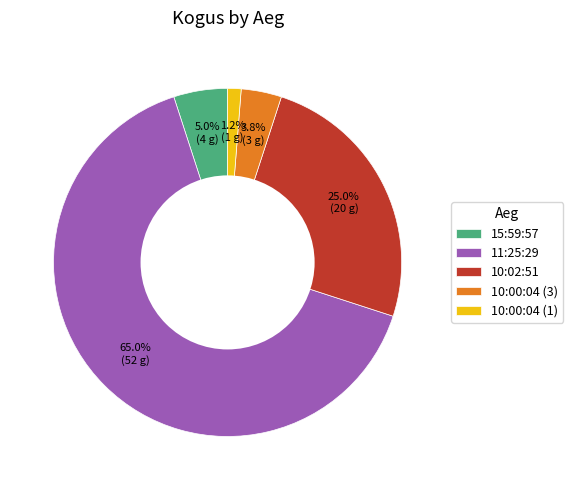

Rank the categories by value from highest to lowest.

11:25:29, 10:02:51, 15:59:57, 10:00:04 (3), 10:00:04 (1)